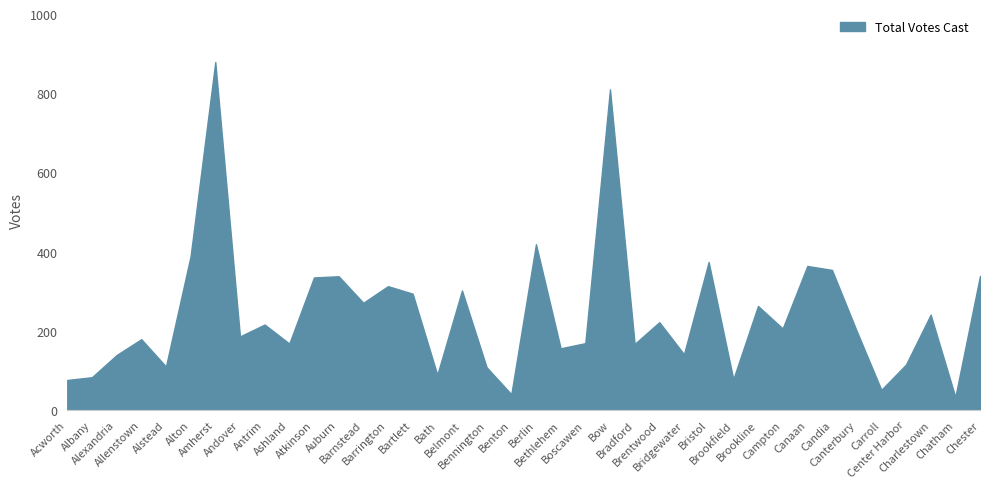

Which has a higher value, Bartlett or Acworth?

Bartlett